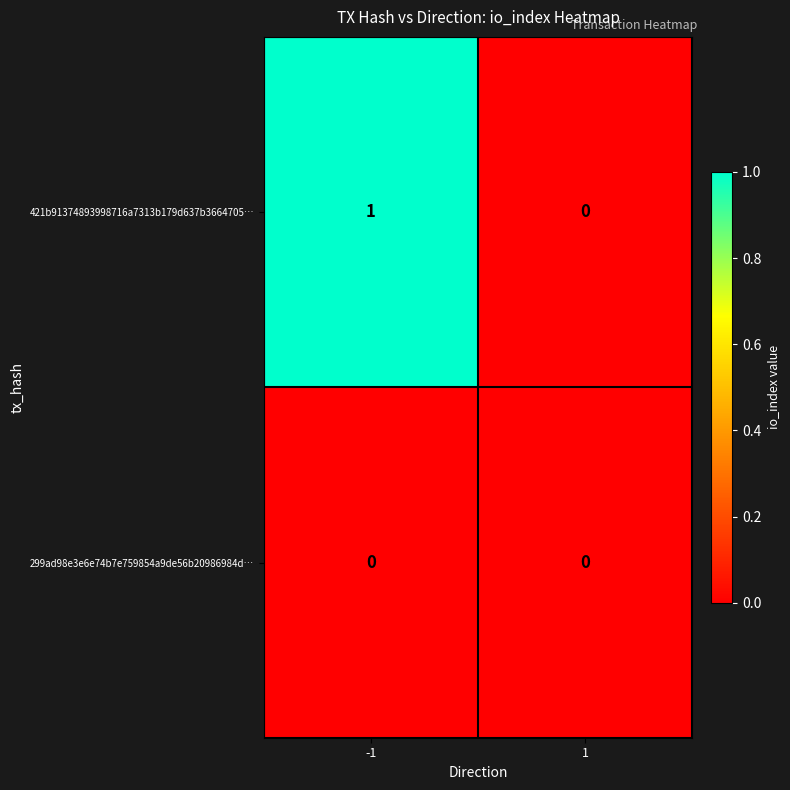

List the series in order of their peak value, highest first.

421b91374893998716a7313b179d637b3664705…, 299ad98e3e6e74b7e759854a9de56b20986984d…